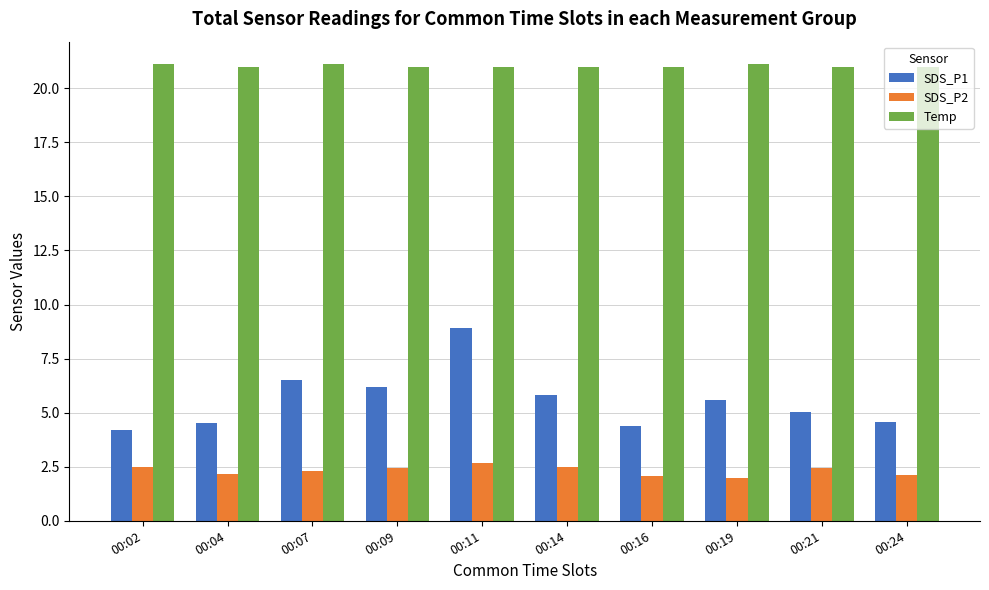

What is the value of the Temp bar at the 4th from the left?

21.0